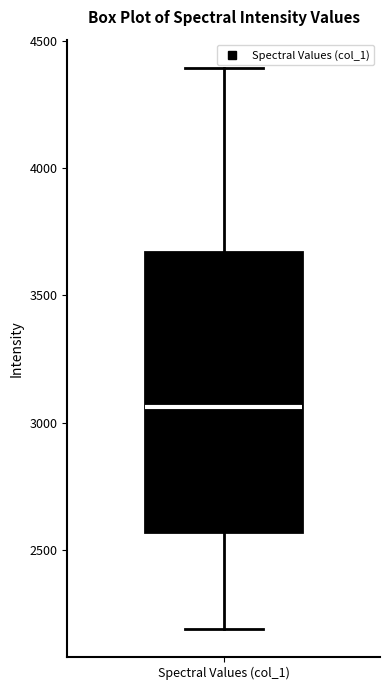

Transcribe this box plot: give where the median line is, the range the box spans, and where the two whiskers end, as read against the y-axis. The values are not printed on the chart, so give them approximately, as read against the axis.

median 3050, box 2550 to 3650, whiskers 2200 to 4400